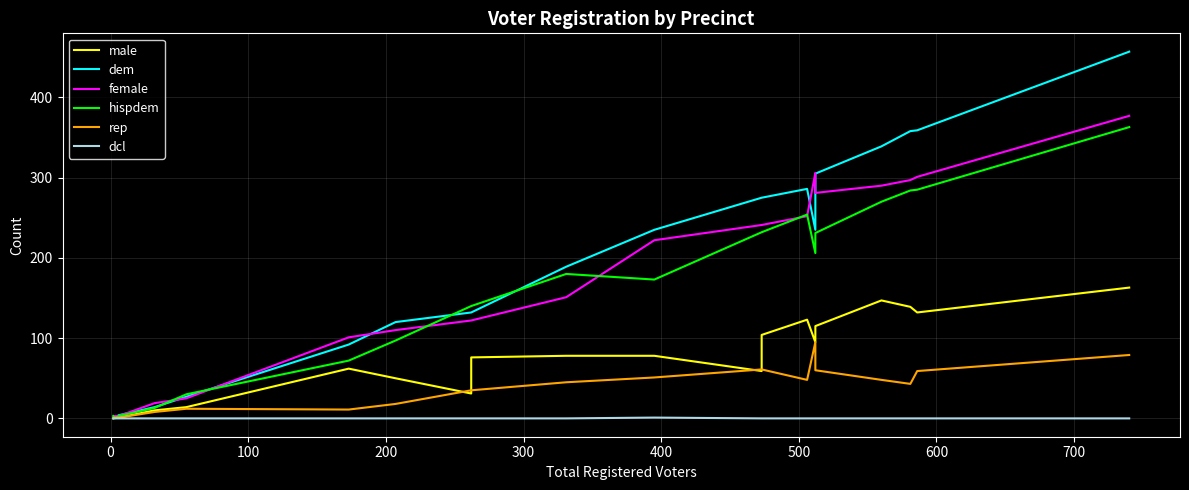

In male, how many points are lower than both neighbors (excluding endpoints)?

4